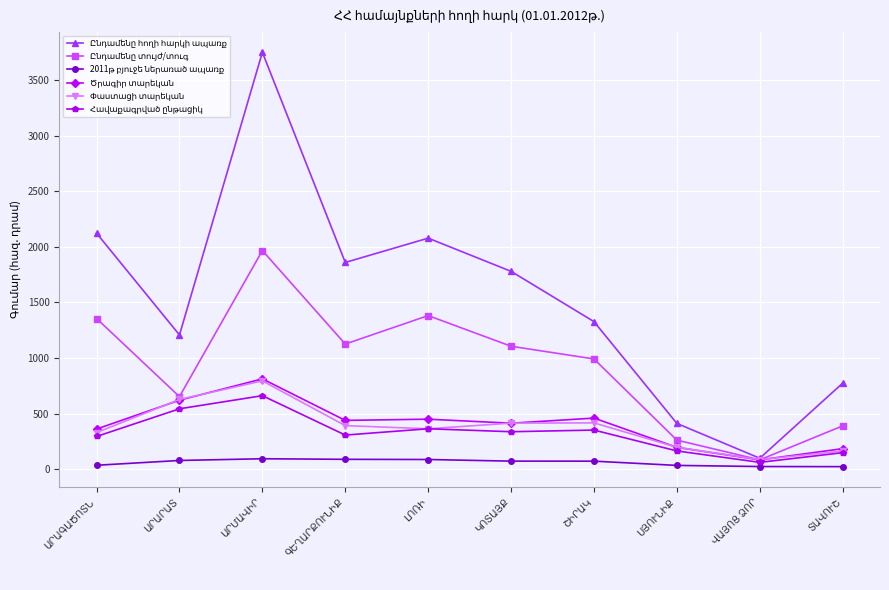

Is it true that Ընդամենը հողի հարկի ապառք equals 2122.7 at ԱՐԱԳԱԾՈՏՆ?

True